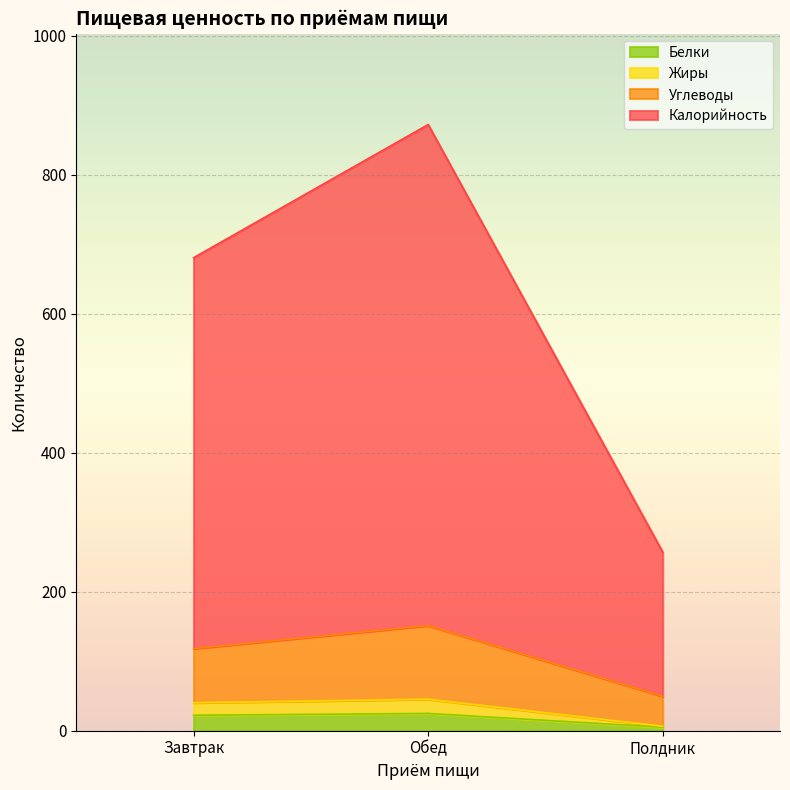

List the series in order of their peak value, lowest first.

Белки, Жиры, Углеводы, Калорийность